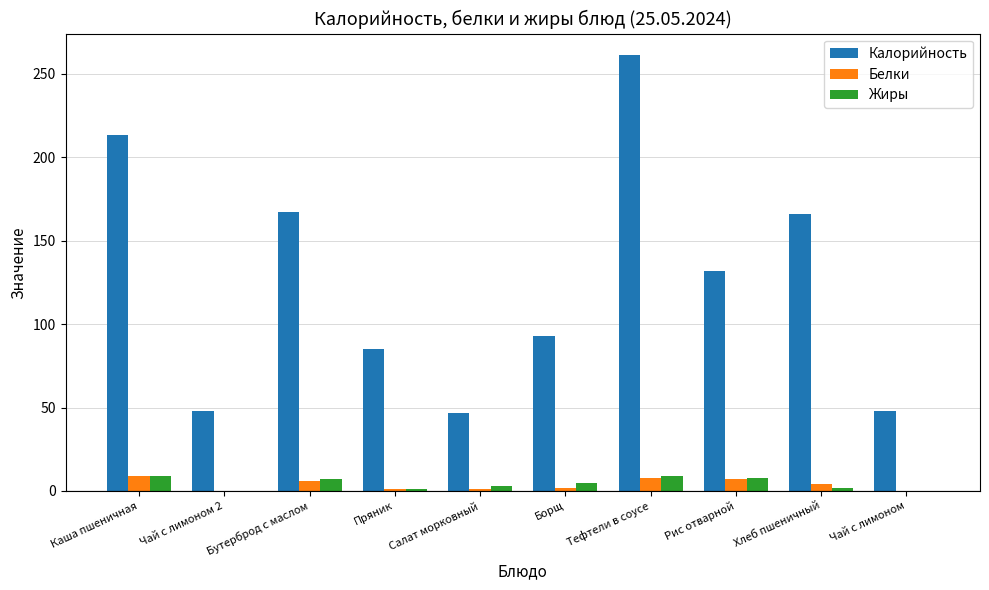

Is it true that Калорийность equals 144 at Пряник?

False